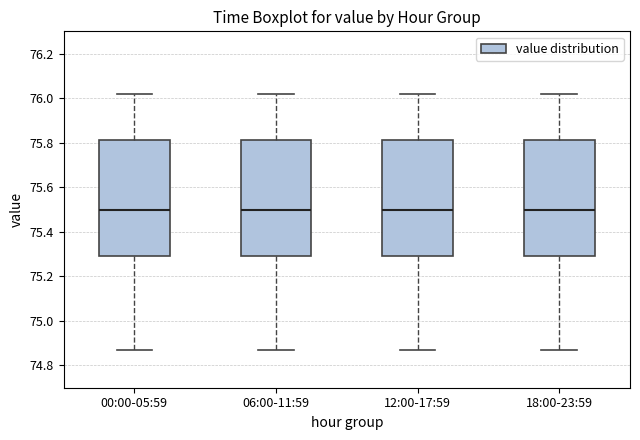

Where does the median line of the box for 00:00-05:59 sit on the y-axis? The values are not printed on the chart, so give them approximately, as read against the axis.

75.50